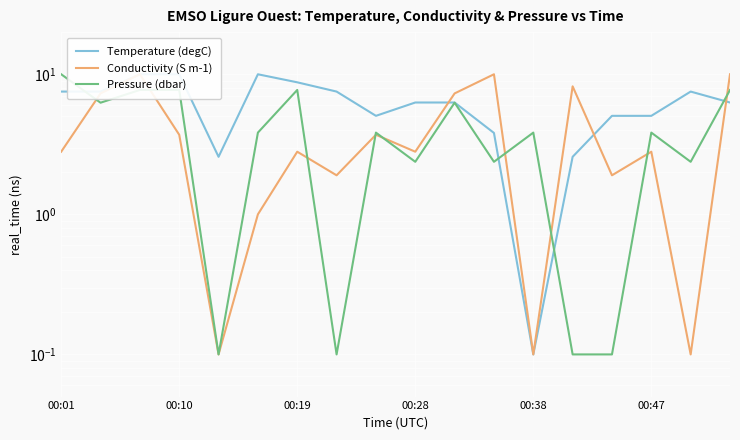

How many categories are shown in the chart?

18